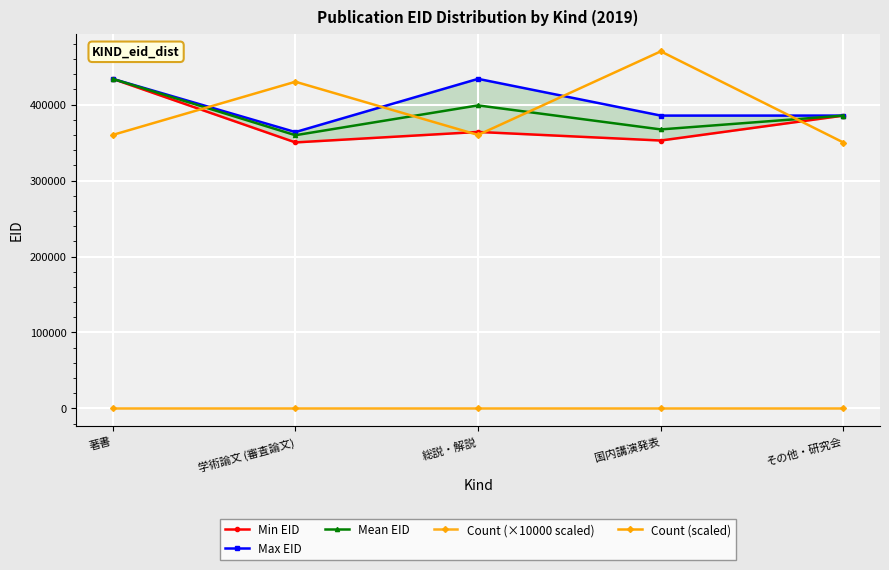

Is it true that Count (×10000 scaled) equals 9.0 at 学術論文 (審査論文)?

True